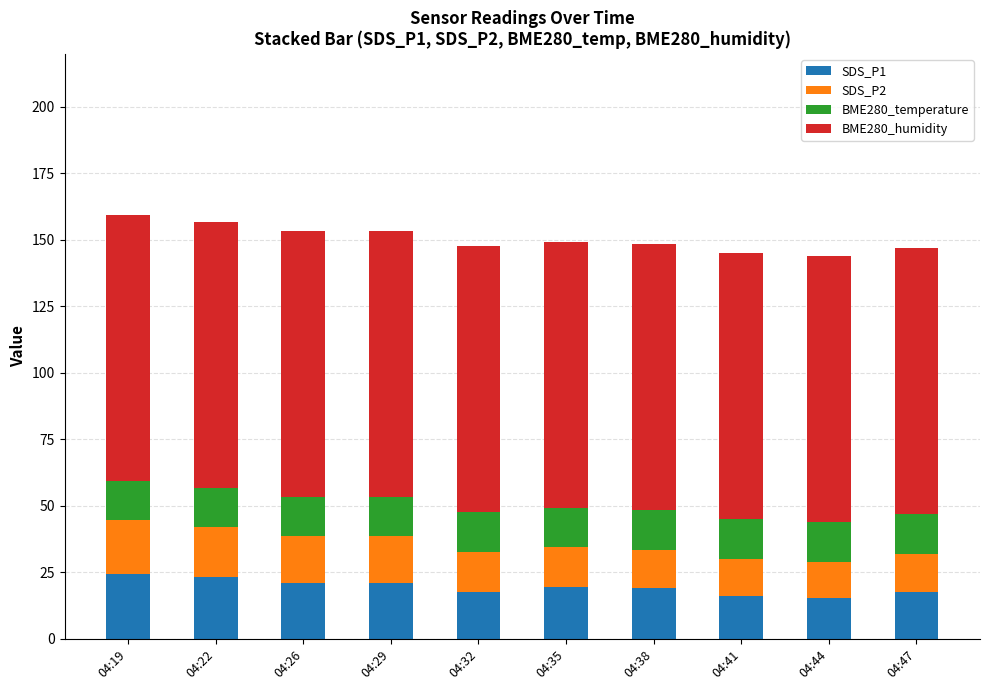

What is the total value across all series at 04:41?

145.2